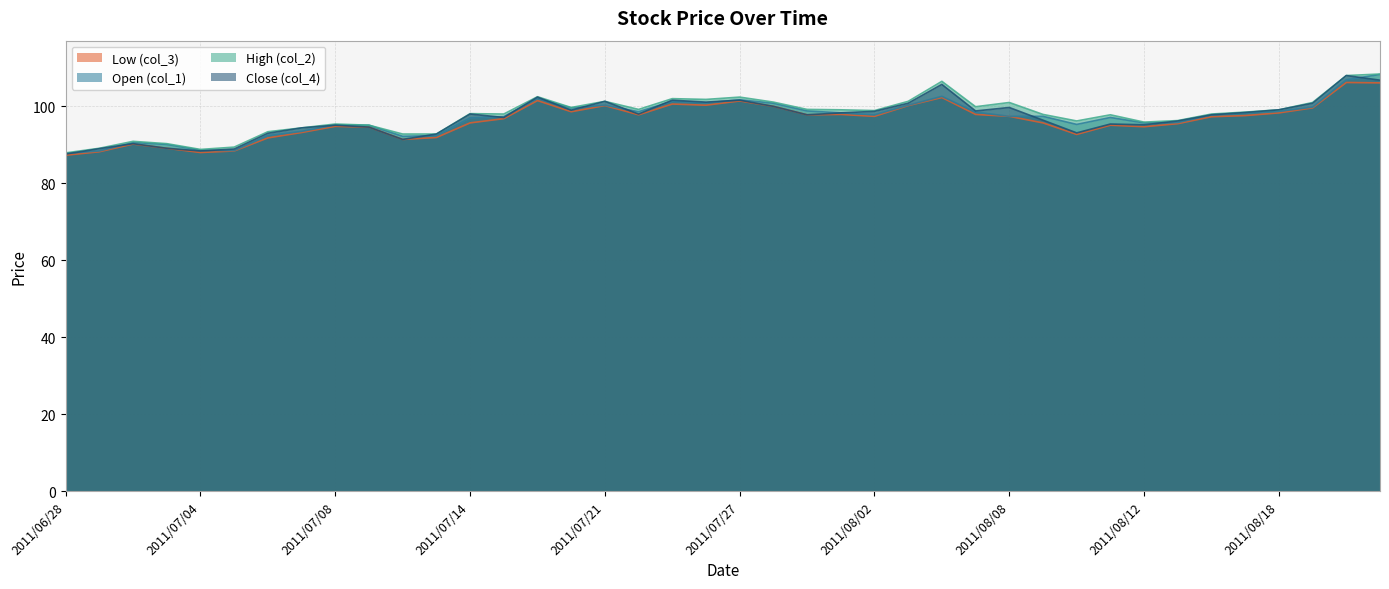

The value of col_4 at 2011/08/10 is 93.1. True or false?

True